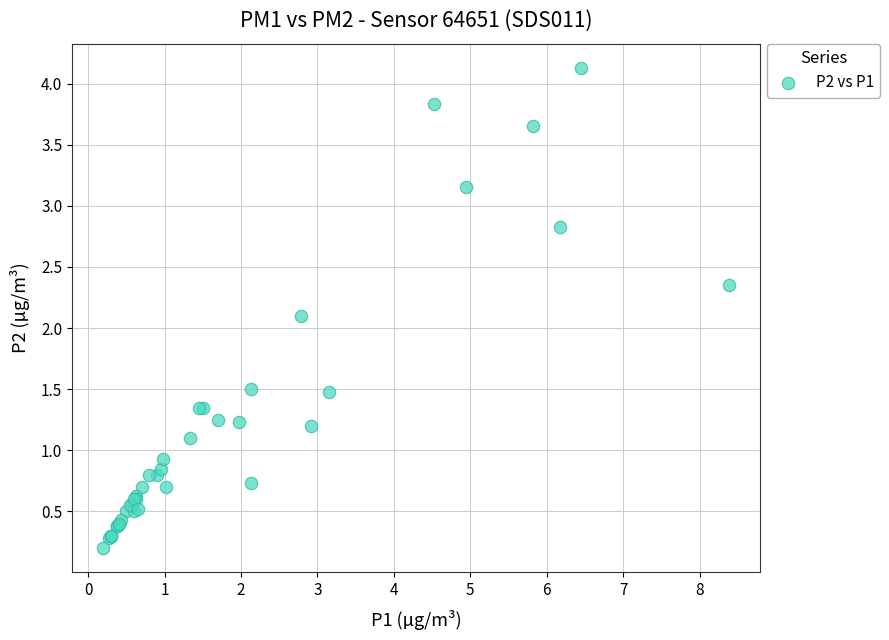

What Y value in the scatter plot is closest to 2?

2.1